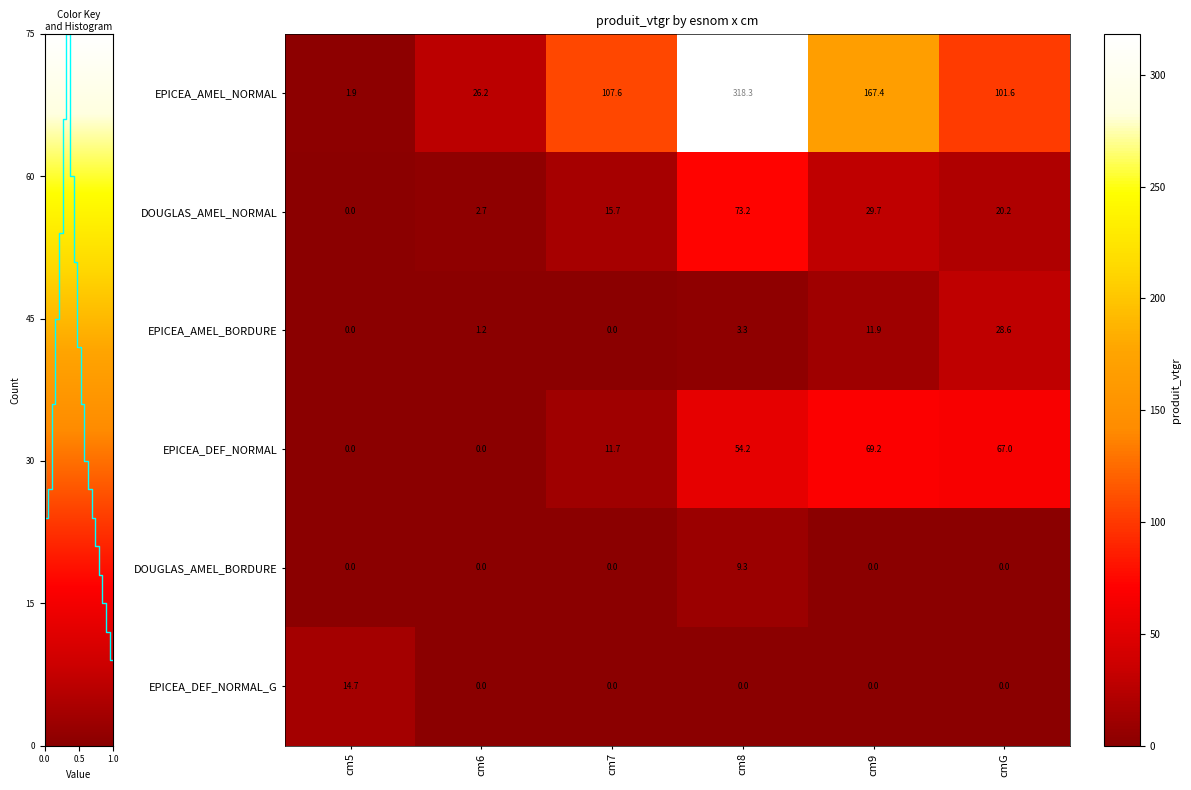

What is the difference between the EPICEA_AMEL_BORDURE values at cm6 and cm9?

10.7